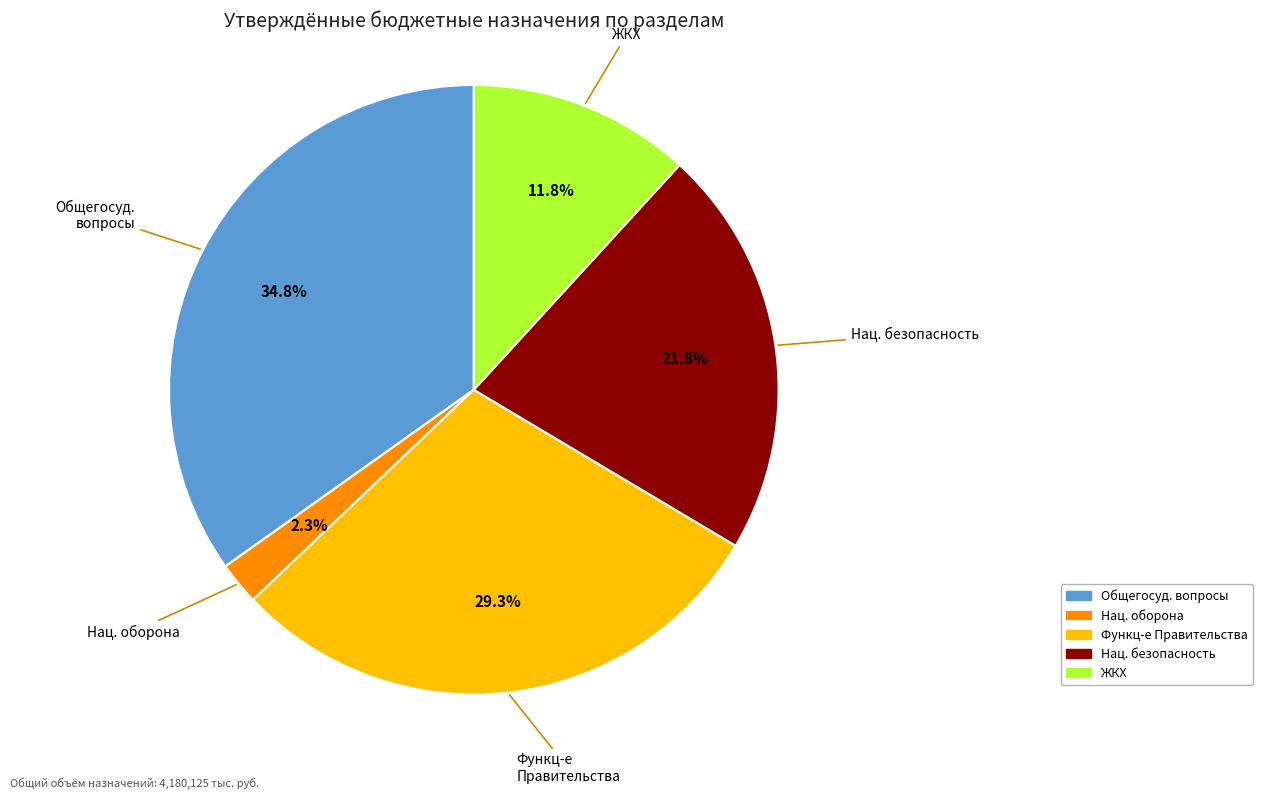

Does any single category account for the majority?

No